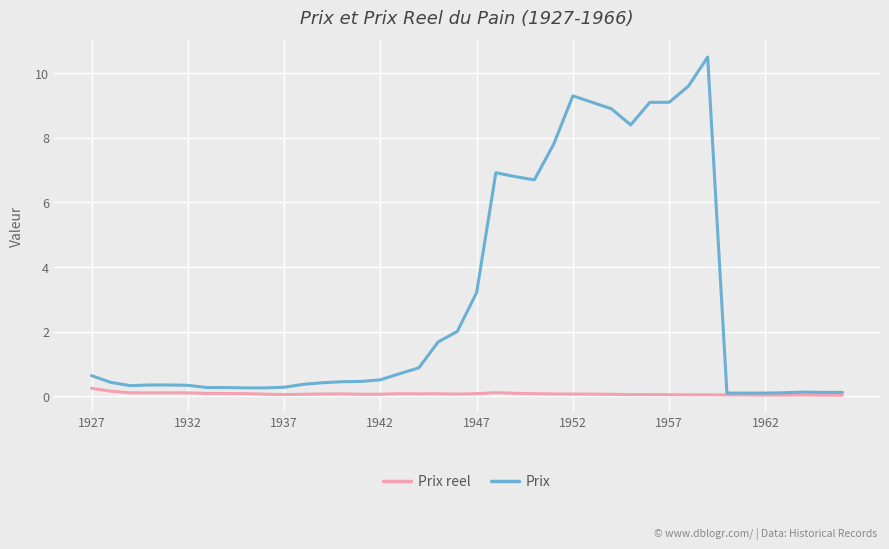

What is the maximum value for Prix?

10.5